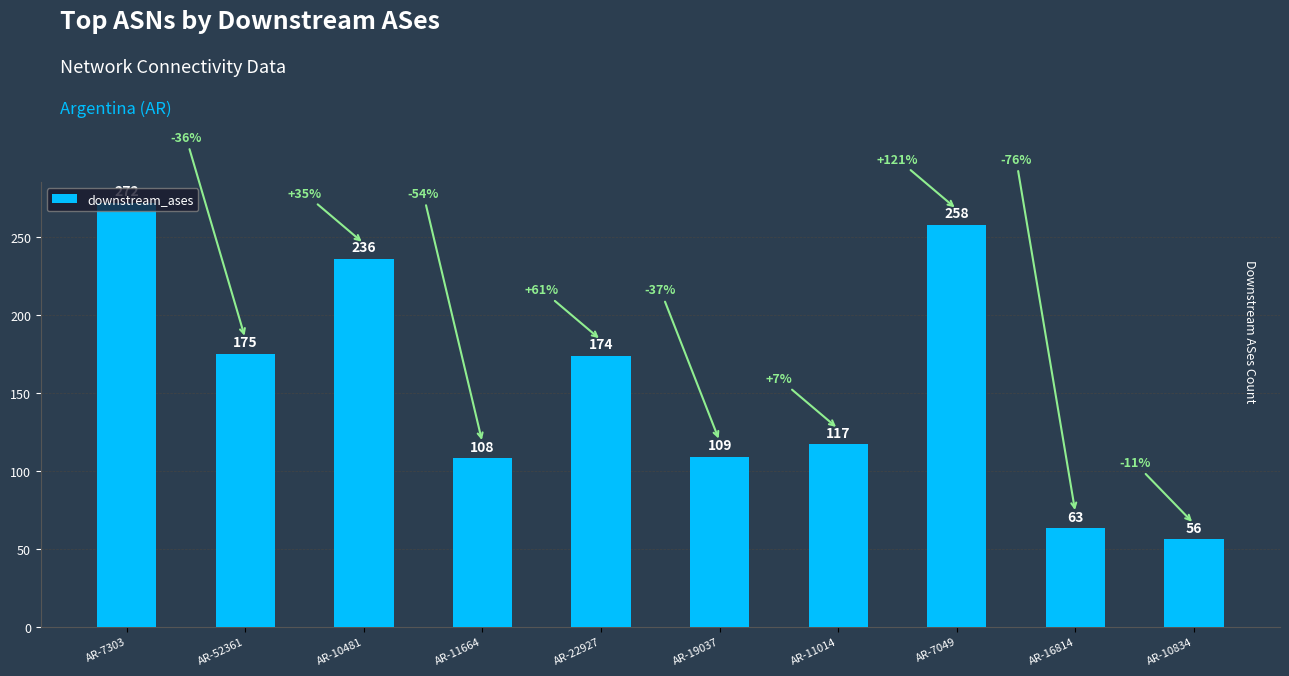

What is the difference between the maximum and minimum values?

216